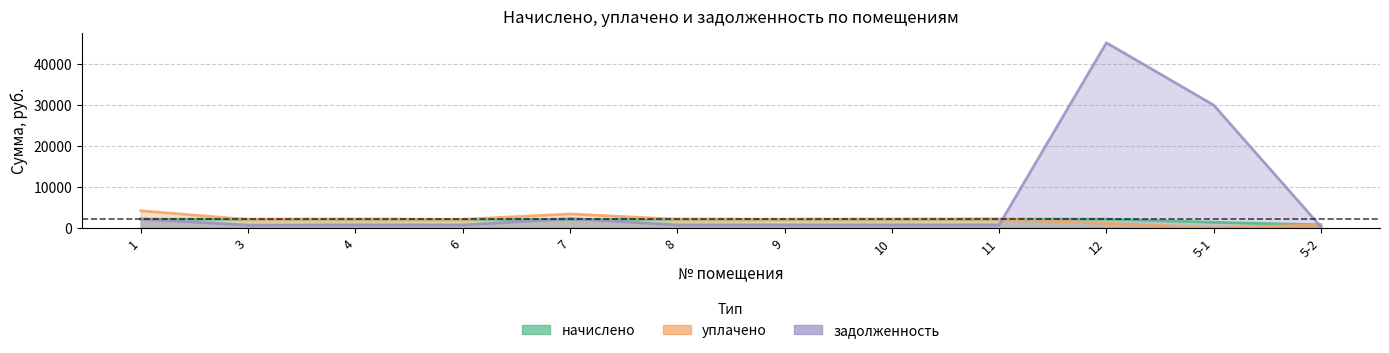

What is the difference between the highest and lowest values at 3?

1456.7